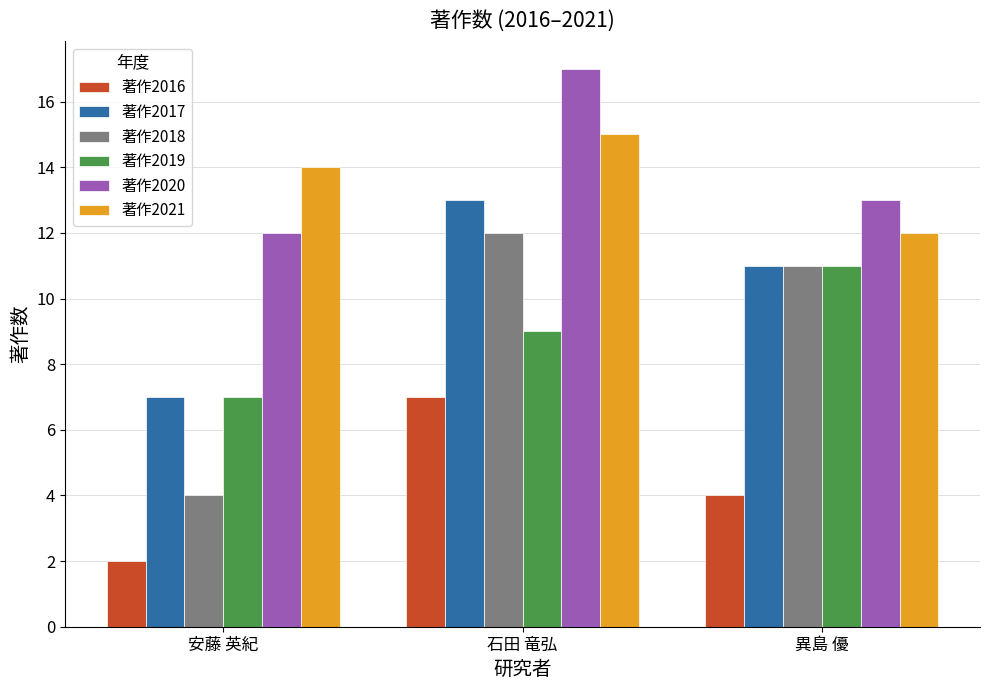

At which category does the chart reach its minimum across all series?

安藤 英紀